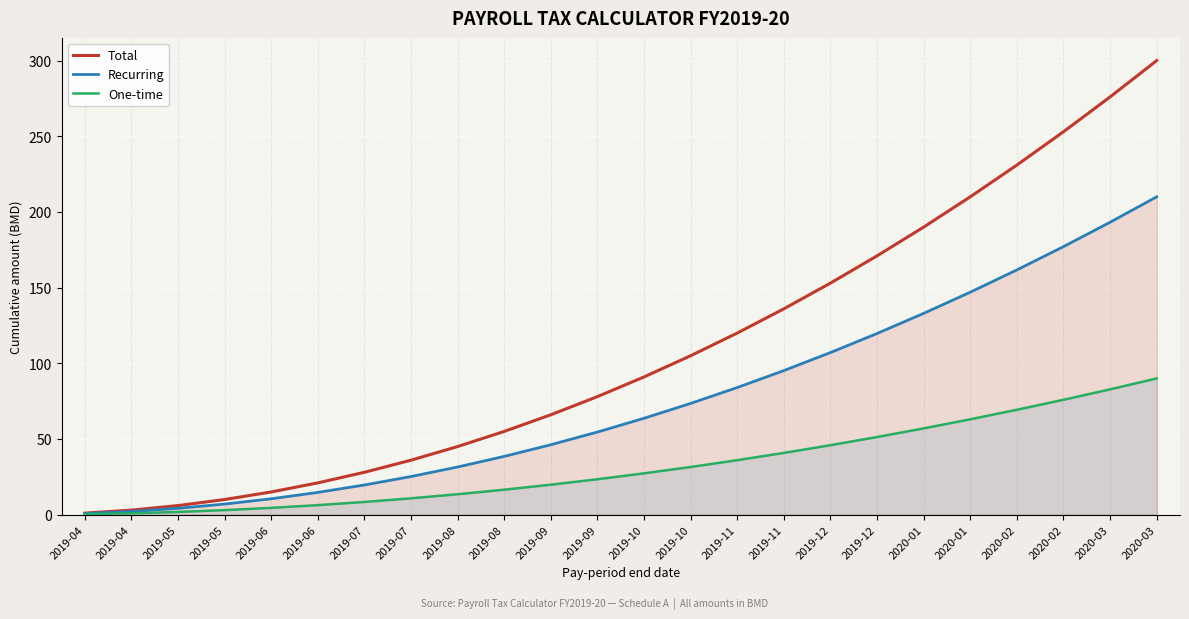

What is the total value across all series at 2019-09?

132.0